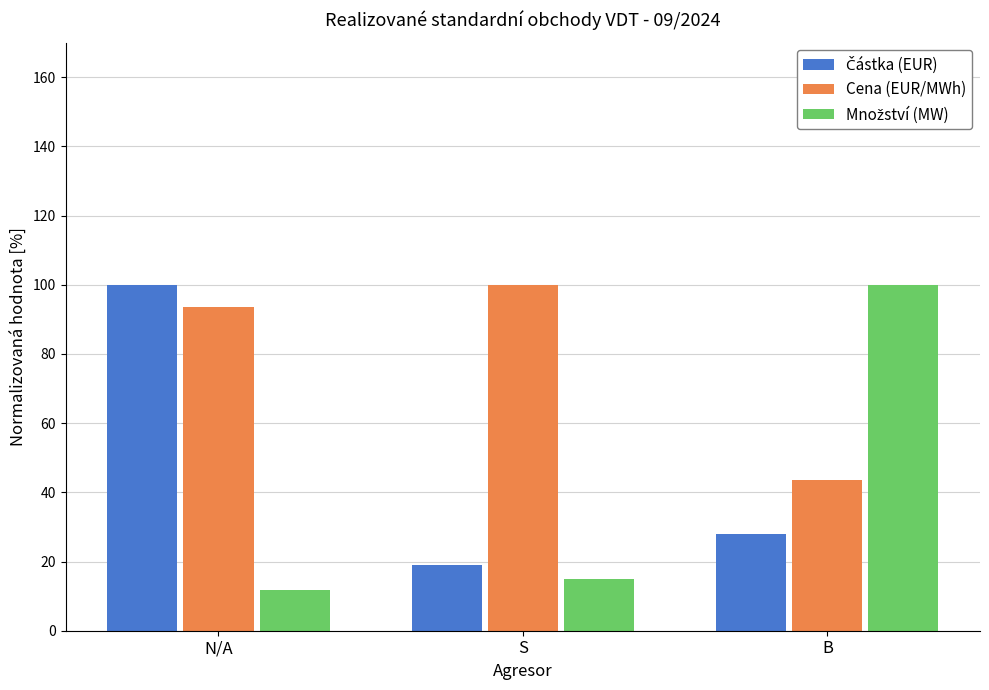

The value of Cena (EUR/MWh) at S is 100.0. True or false?

True